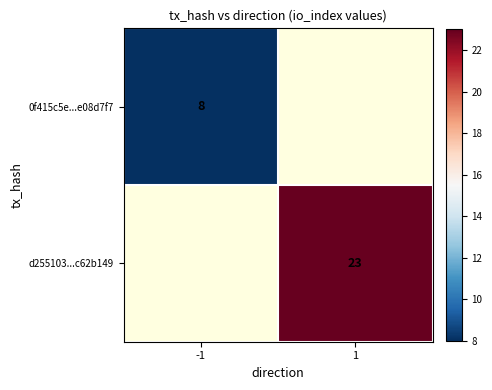

At which category does the chart reach its peak across all series?

1